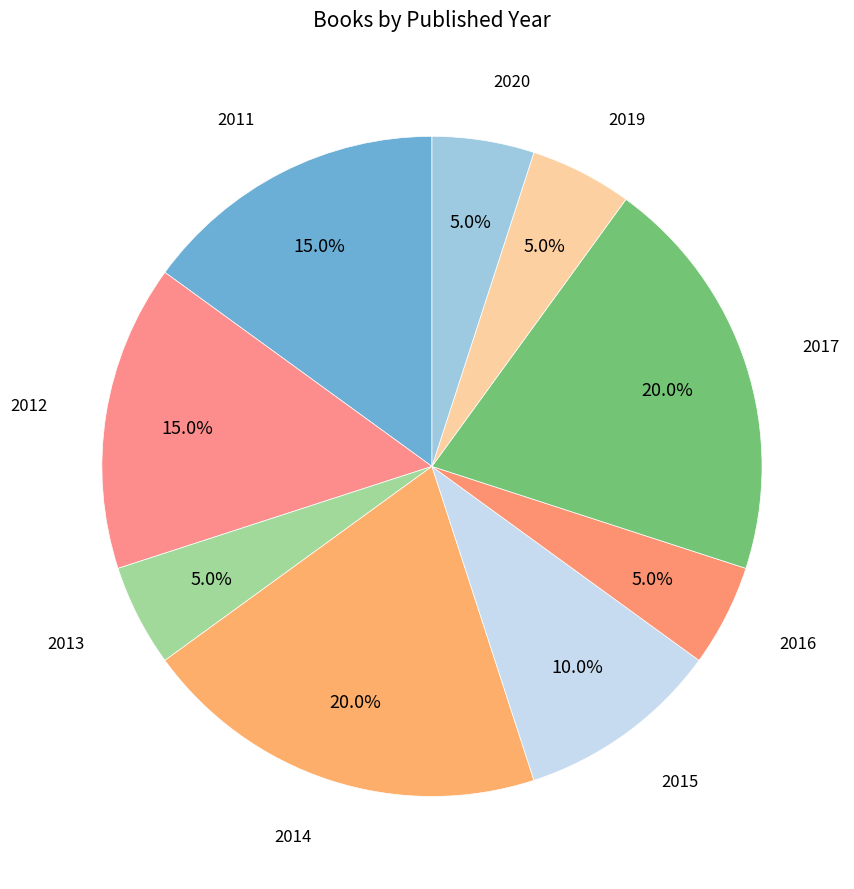

Approximately how many times larger is the value at 2015 compared to 2011?

0.7